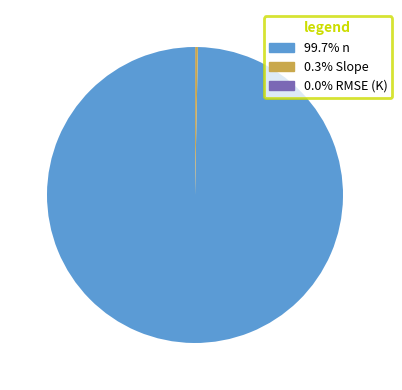

Is there a majority slice in this chart?

Yes